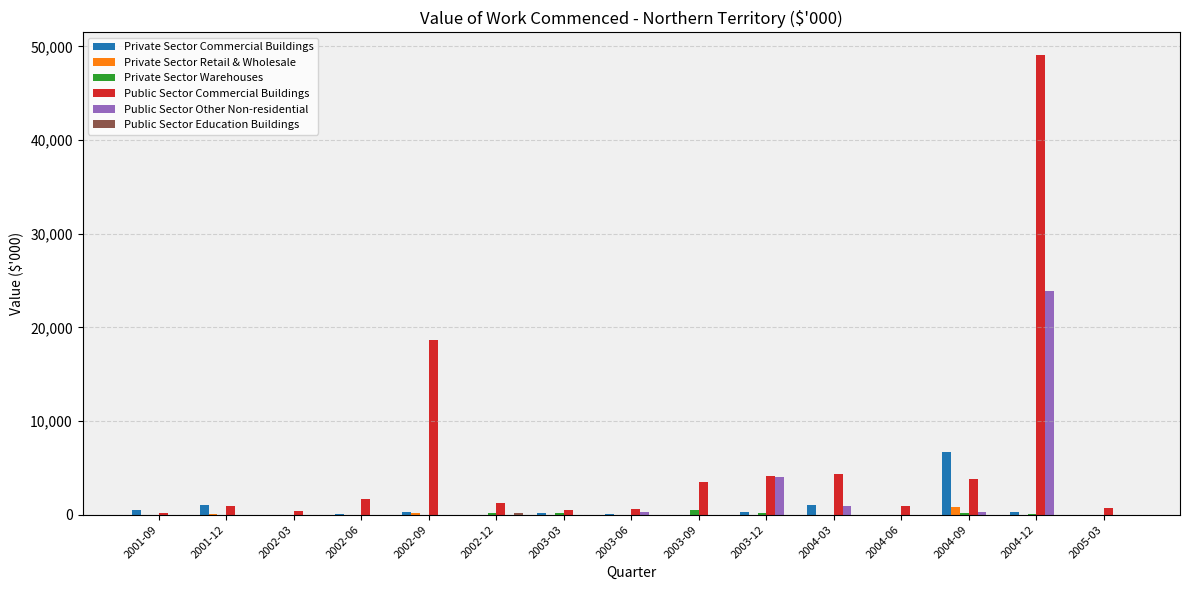

Where does the Public Sector Commercial Buildings series first go above 1261?

2002-06